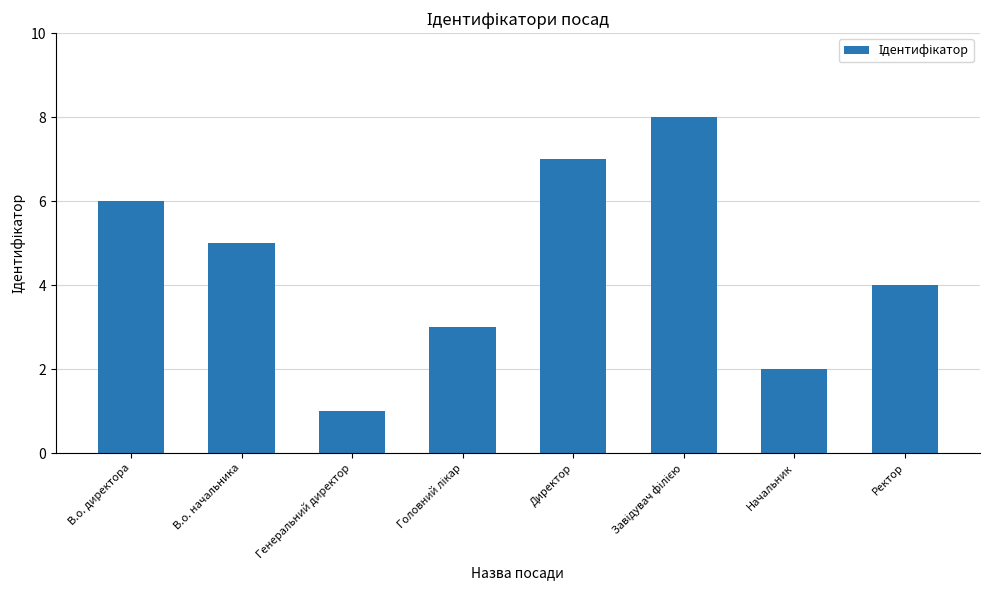

Read the value at Директор.

7